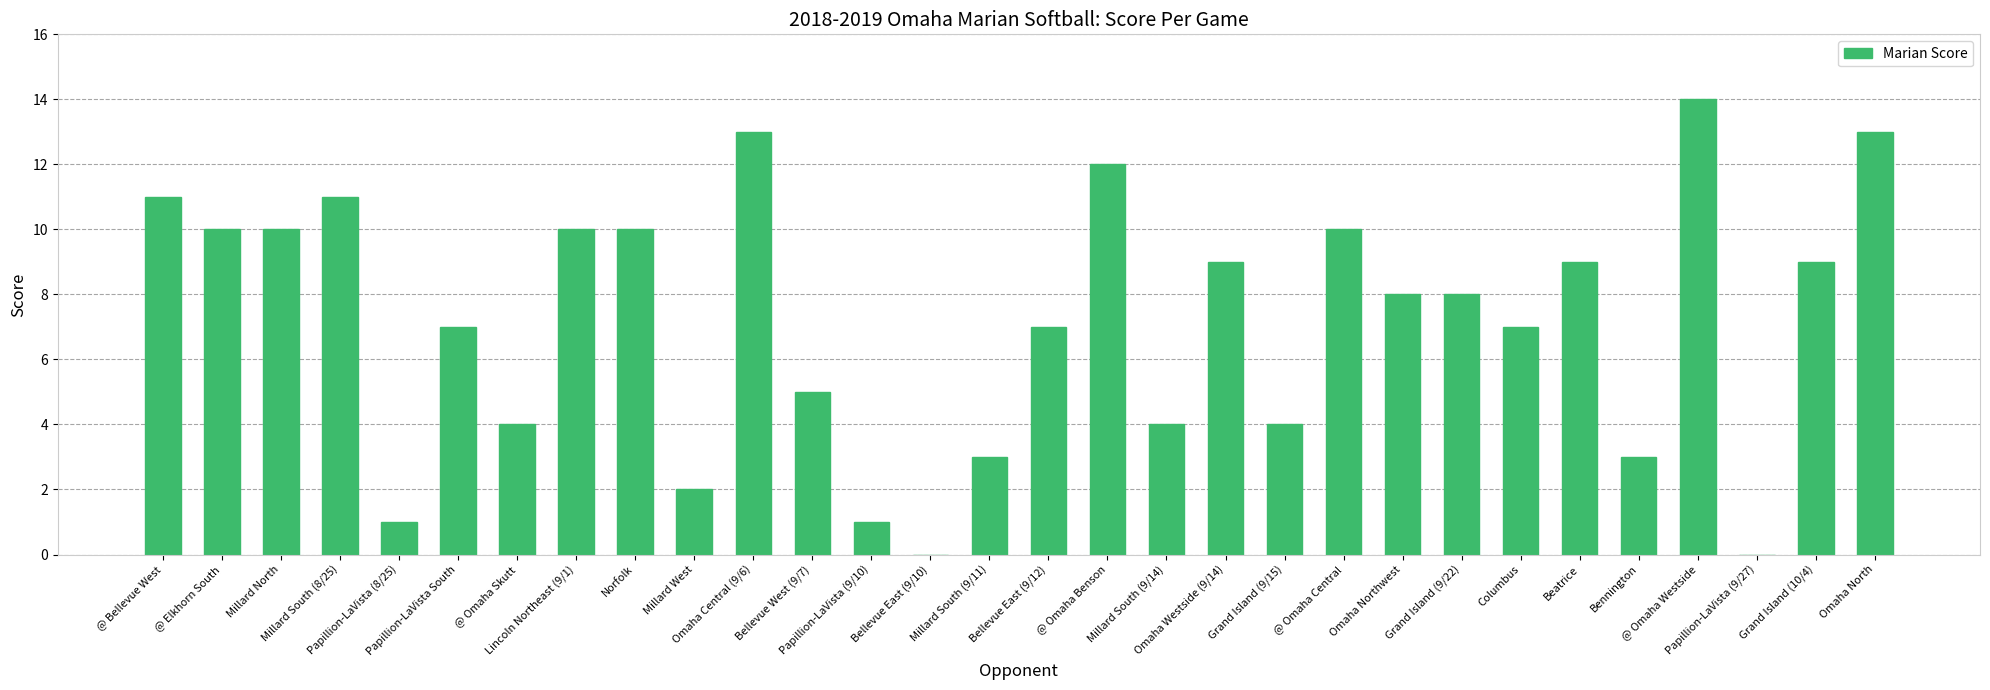

Reading left to right, extract all data points from this chart.

11	10	10	11	1	7	4	10	10	2	13	5	1	0	3	7	12	4	9	4	10	8	8	7	9	3	14	0	9	13